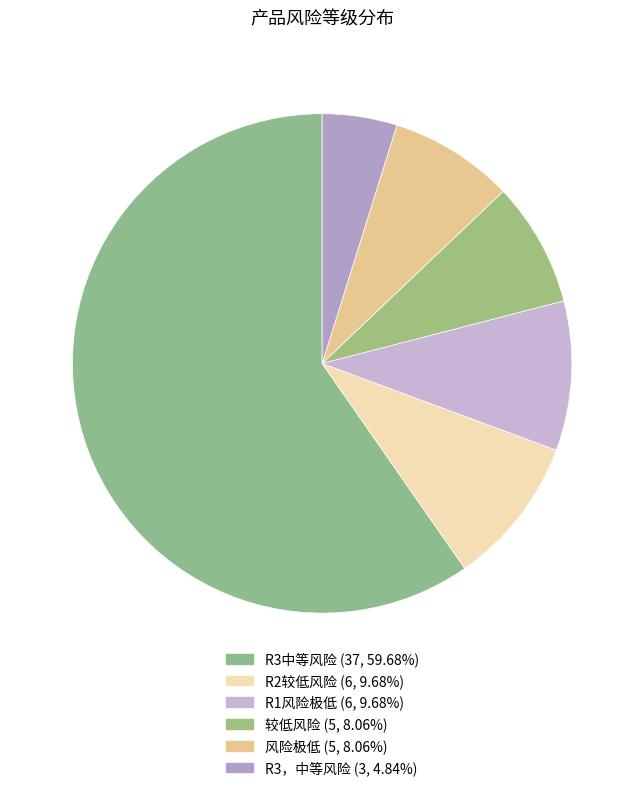

Which slice is the largest?

R3中等风险